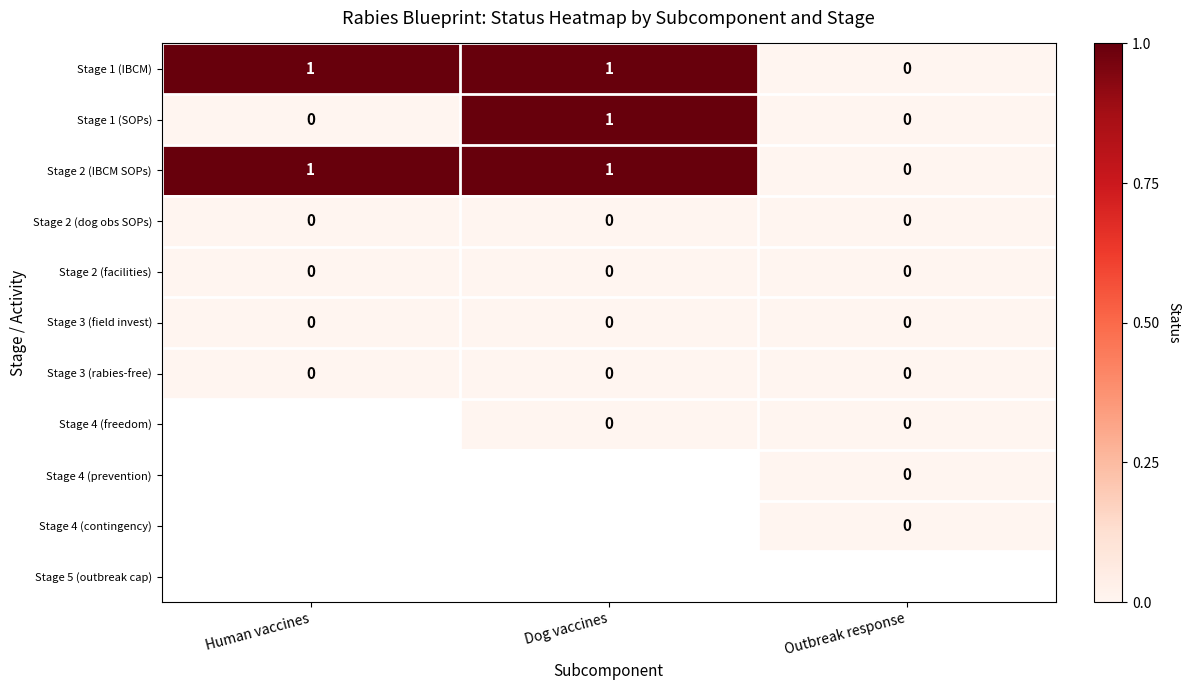

Which label corresponds to the largest value in the chart?

Human vaccines